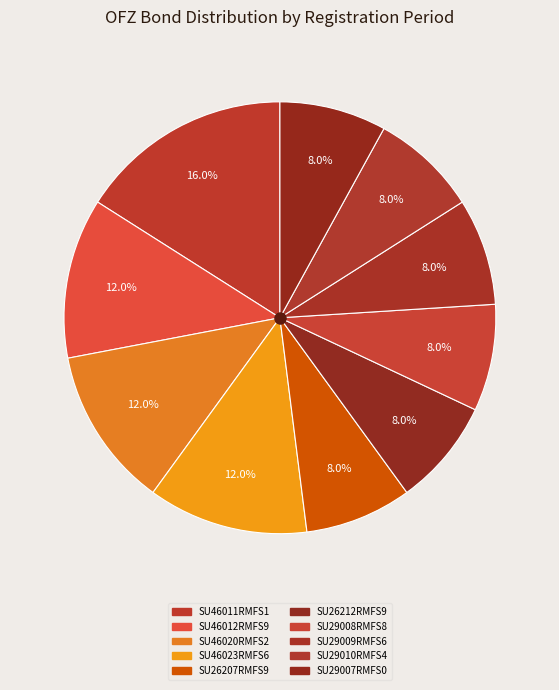

Count the number of slices in the pie.

10